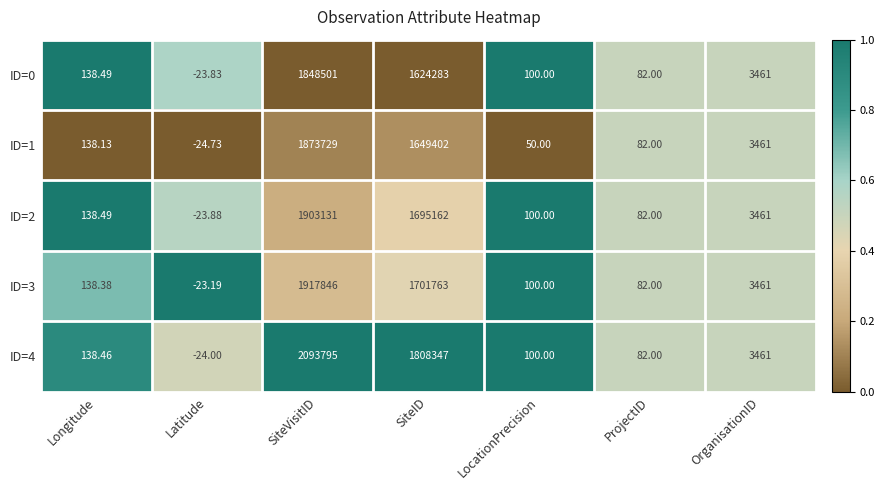

How many data points in ID=1 are less than 138?

3